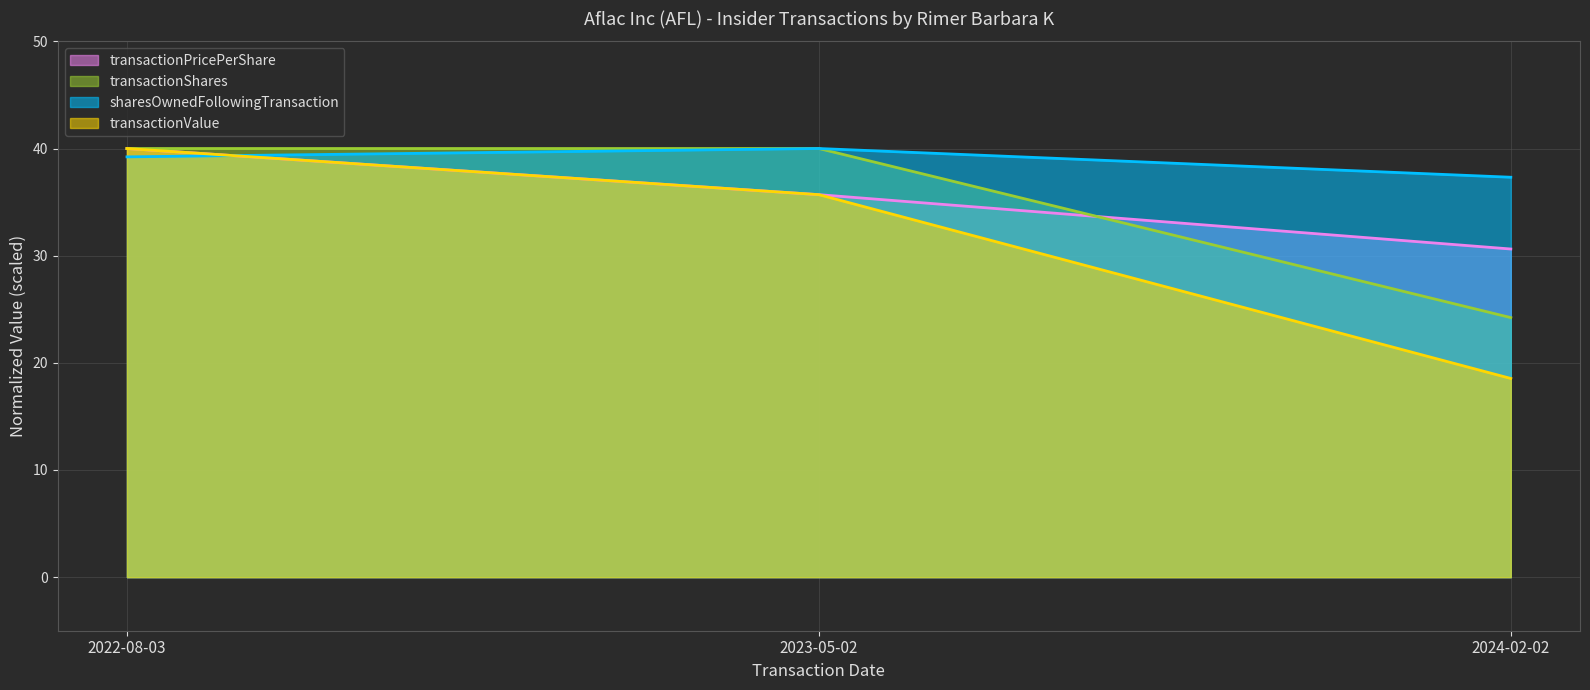

What are all the series names shown in the legend?

transactionPricePerShare, transactionShares, sharesOwnedFollowingTransaction, transactionValue